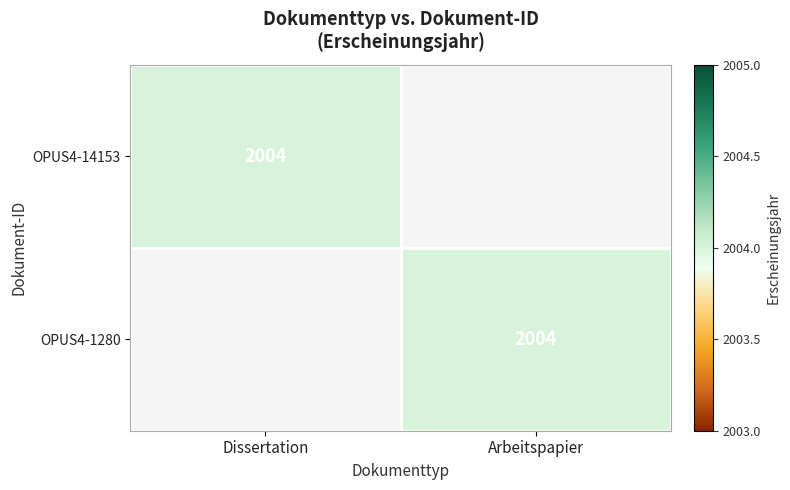

Is it true that OPUS4-14153 equals 2004 at Dissertation?

True